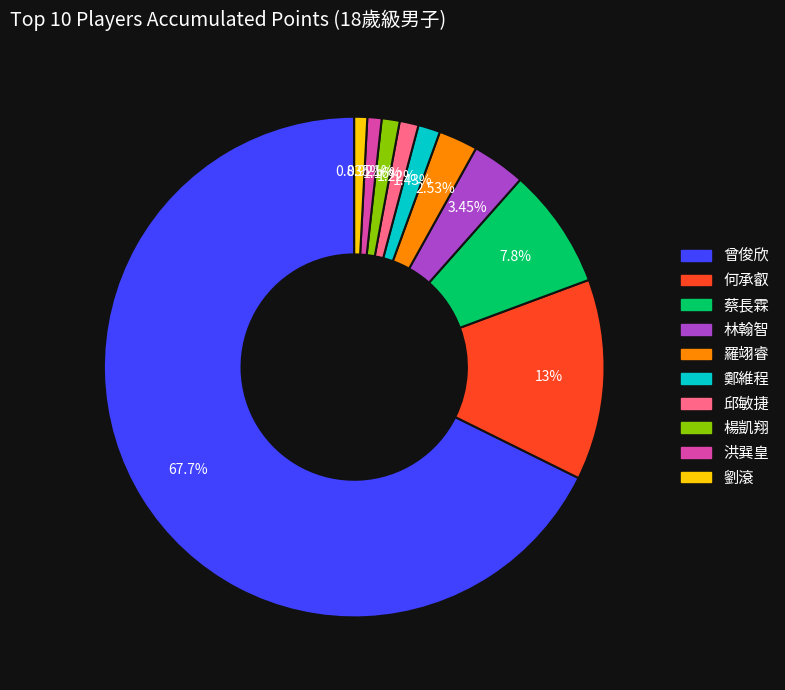

To the nearest percent, what is the difference between the 邱敏捷 and 林翰智 slice percentages?

2%